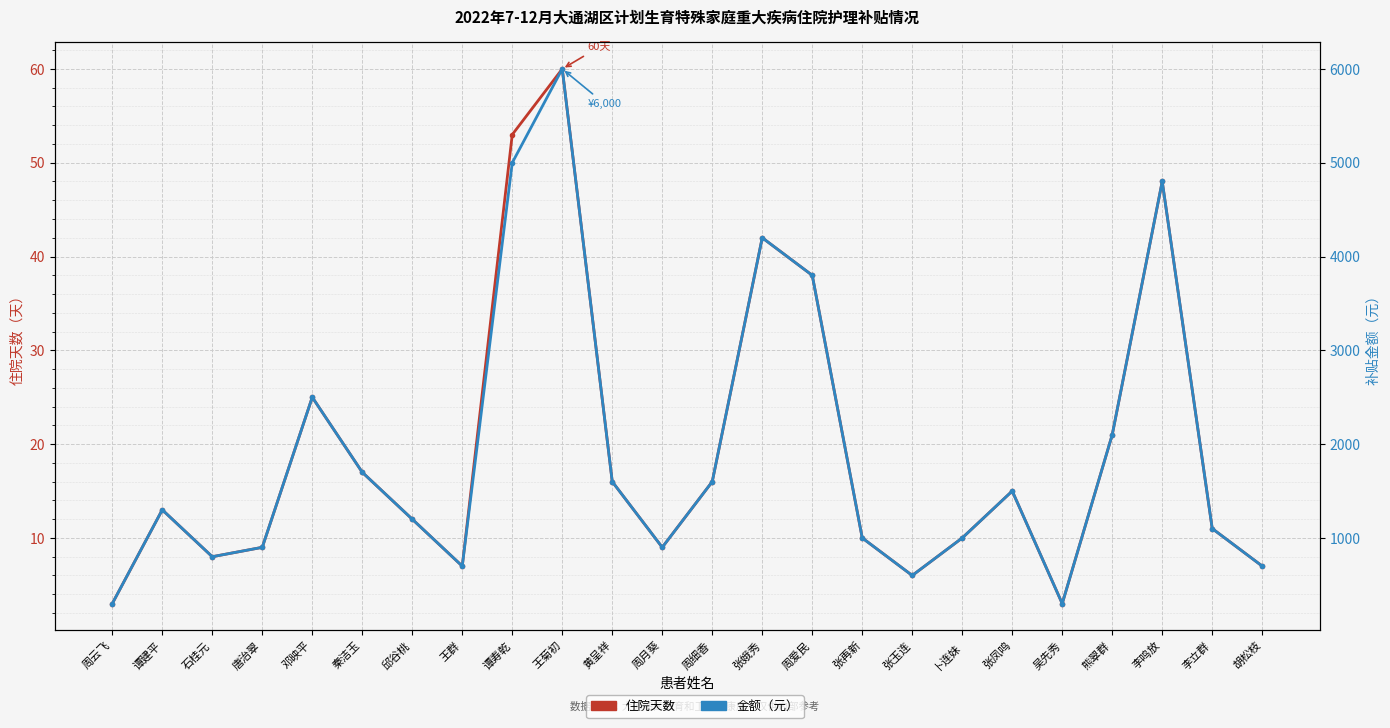

How many data points in 住院天数 are above 13?

11